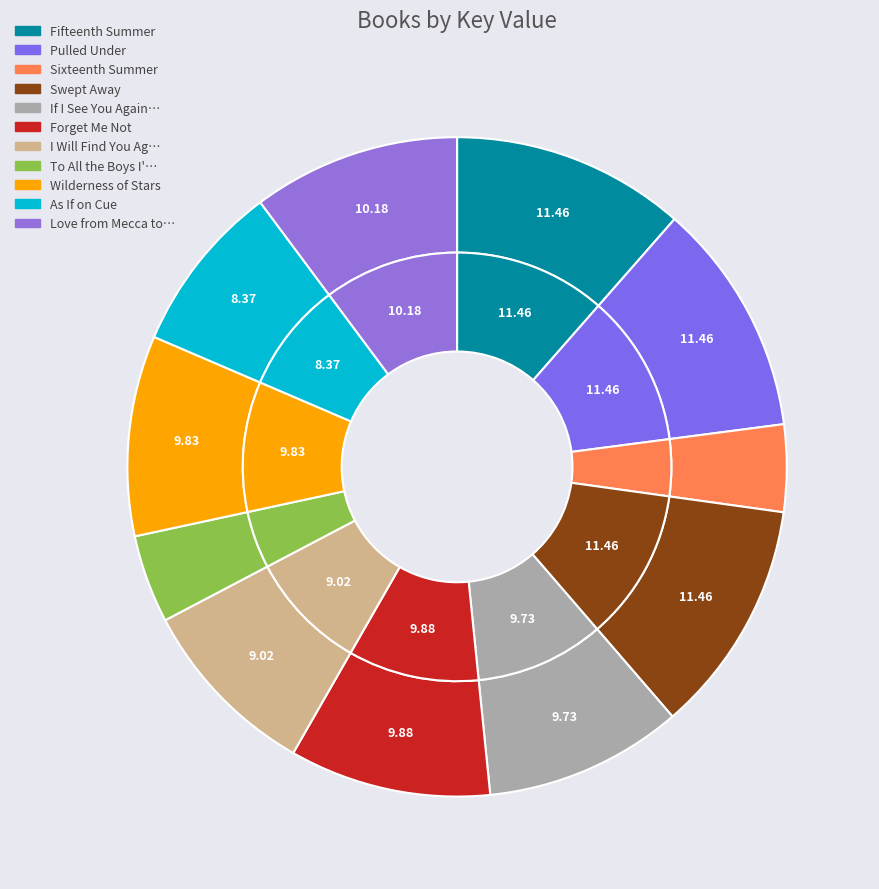

To the nearest percent, what is the difference between the Pulled Under and As If on Cue slice percentages?

3%